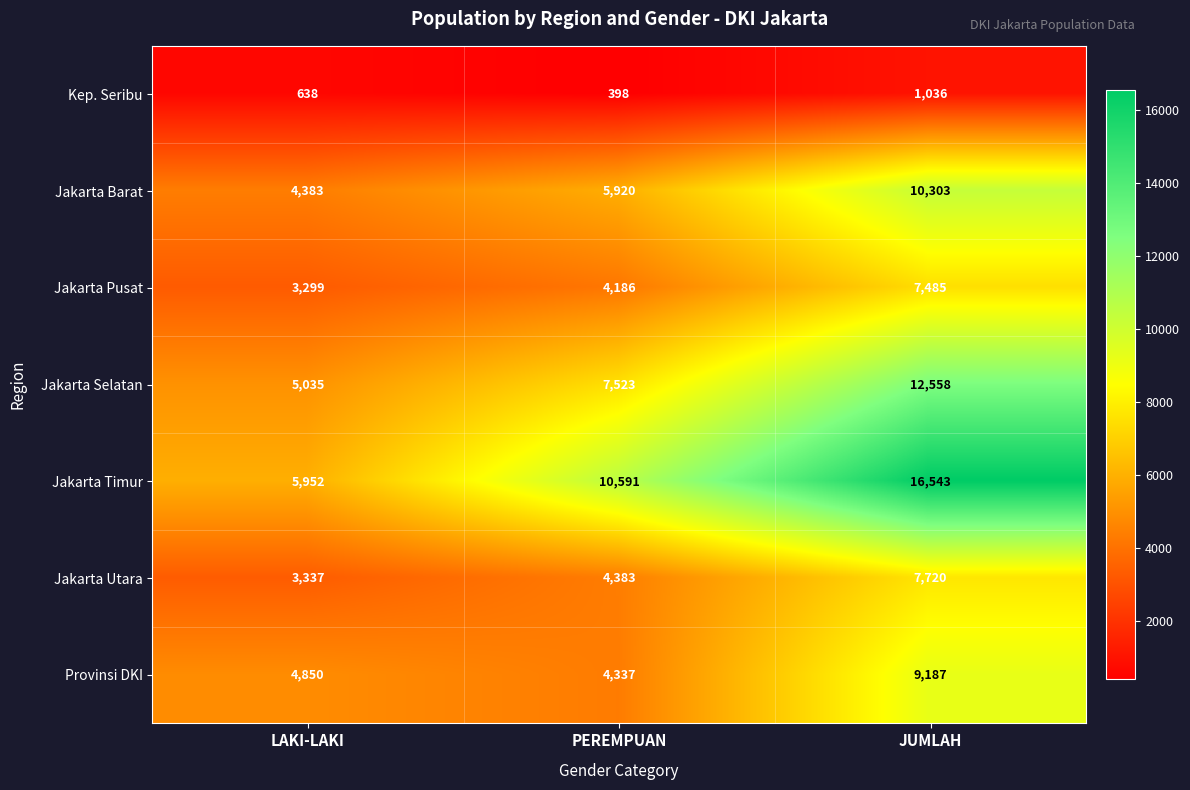

How many Jakarta Timur values are between 5952 and 16543?

3